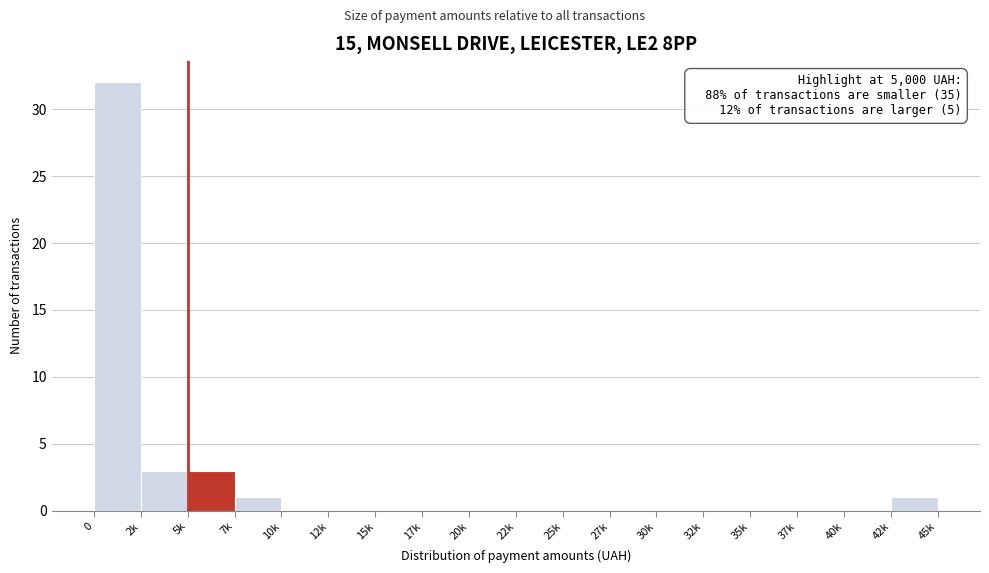

Reading right to left, what are all the values shown in this chart?

42k=1	40k=0	37k=0	35k=0	32k=0	30k=0	27k=0	25k=0	22k=0	20k=0	17k=0	15k=0	12k=0	10k=0	7k=1	5k=3	2k=3	0=32